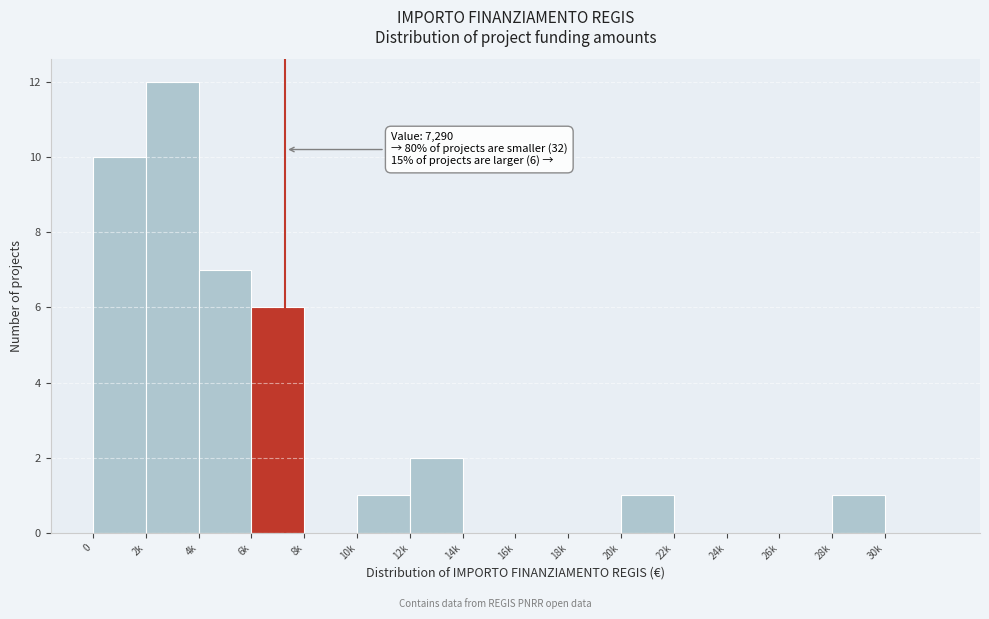

Reading left to right, transcribe all the data shown in this chart.

0=10	2k=12	4k=7	6k=6	8k=0	10k=1	12k=2	14k=0	16k=0	18k=0	20k=1	22k=0	24k=0	26k=0	28k=1	30k=0